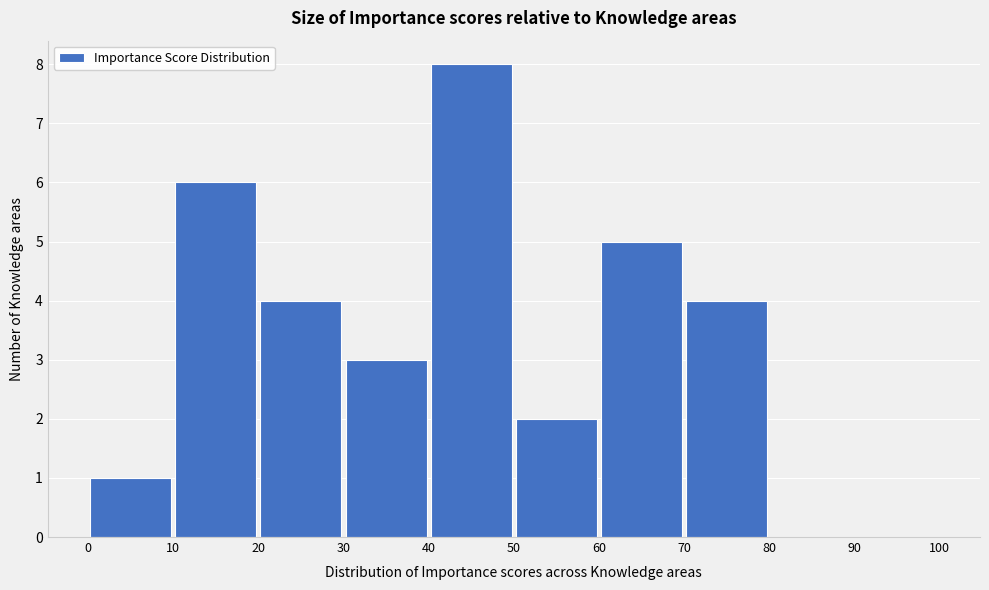

Reading left to right, transcribe this chart: for each bar, give the range it covers on the x-axis and its height. The values are not printed on the chart, so give them approximately, as read against the axis.

0 to 10: 1
10 to 20: 6
20 to 30: 4
30 to 40: 3
40 to 50: 8
50 to 60: 2
60 to 70: 5
70 to 80: 4
80 to 90: 0
90 to 100: 0